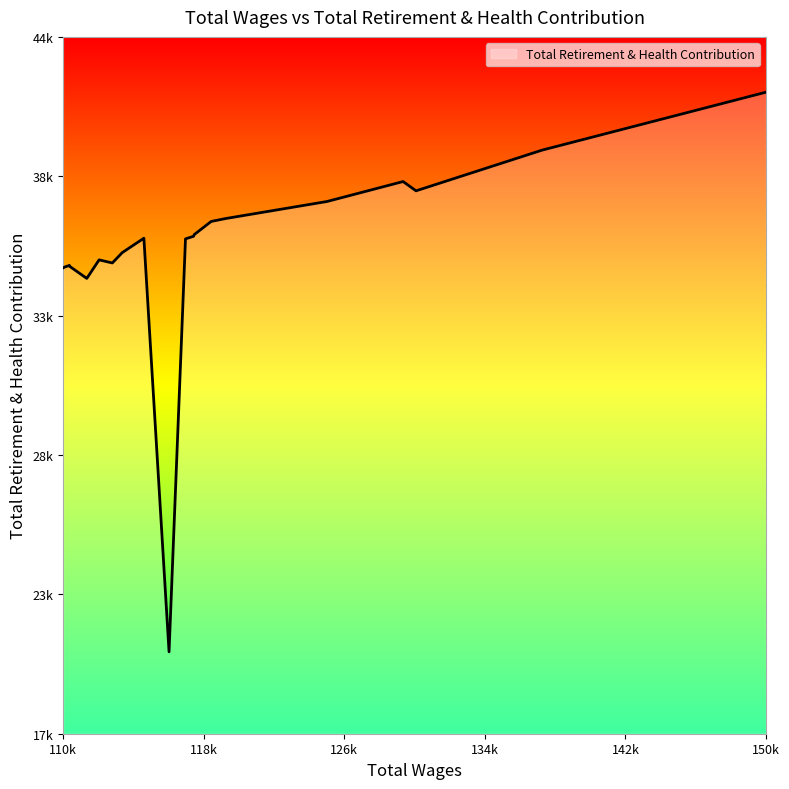

What is the average value?

36186